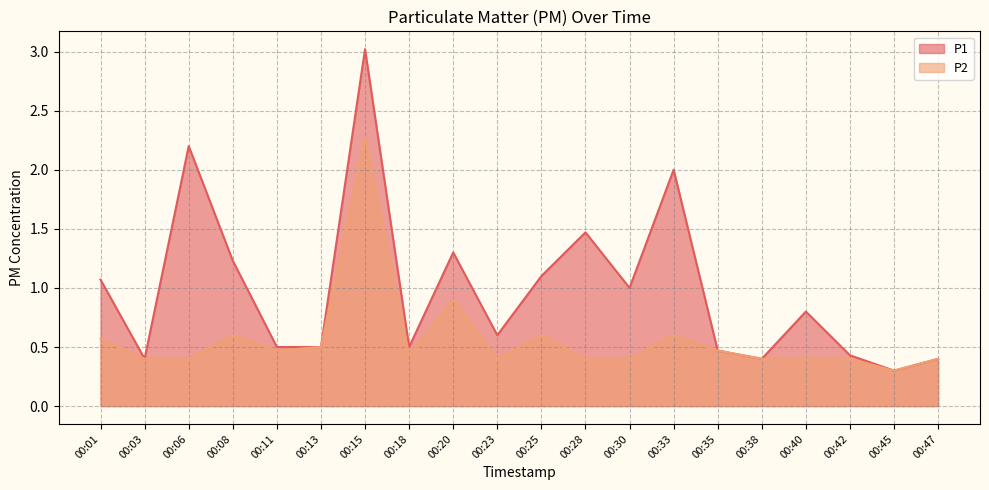

Where is the first local maximum for P2?

00:08